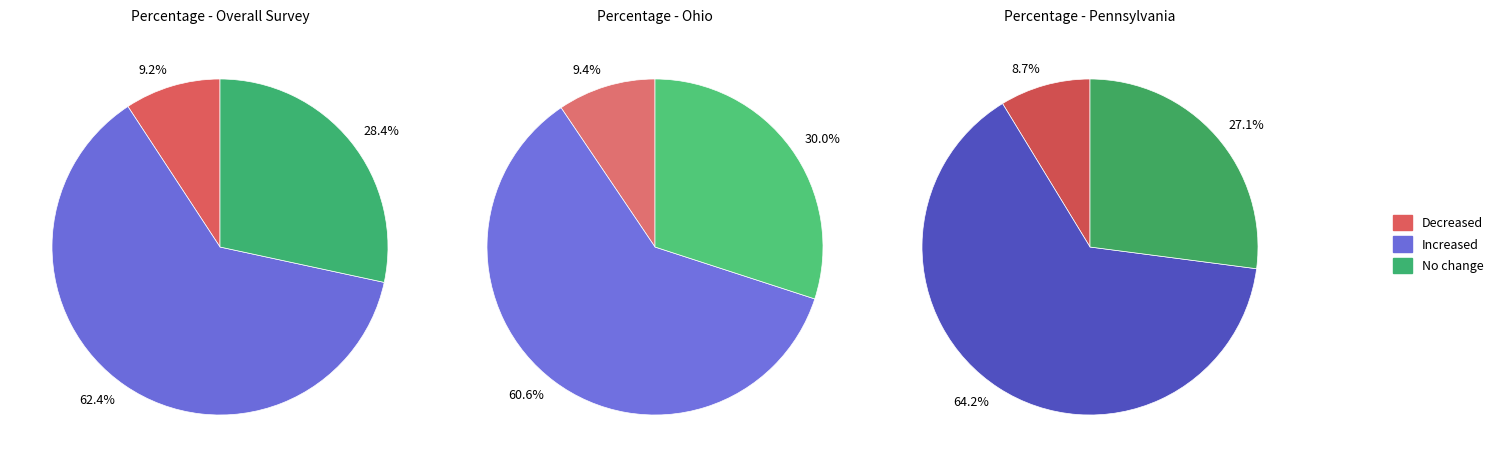

The Decreased slice represents 9% of the pie. True or false?

True